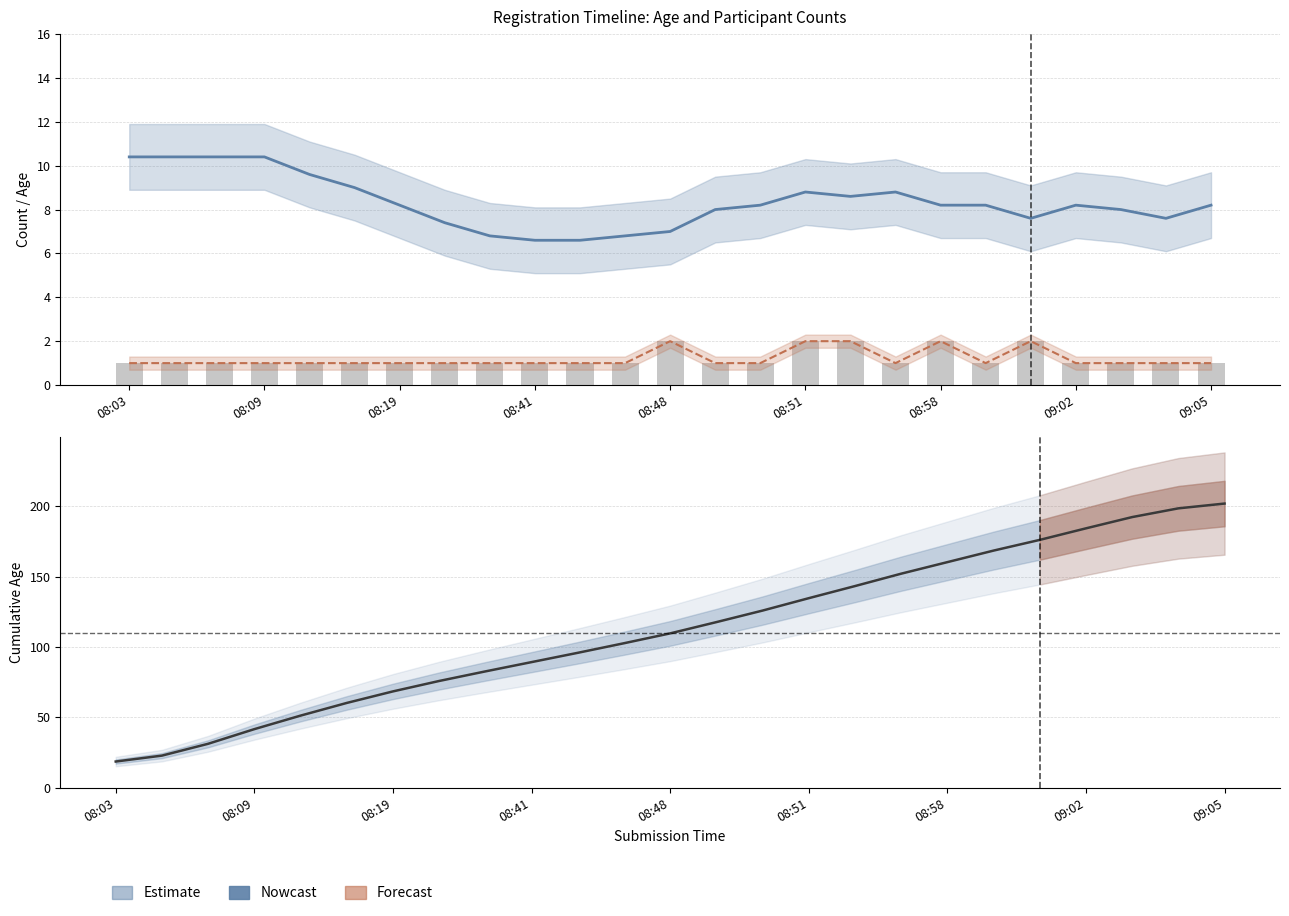

What position from the left is 08:09?

4